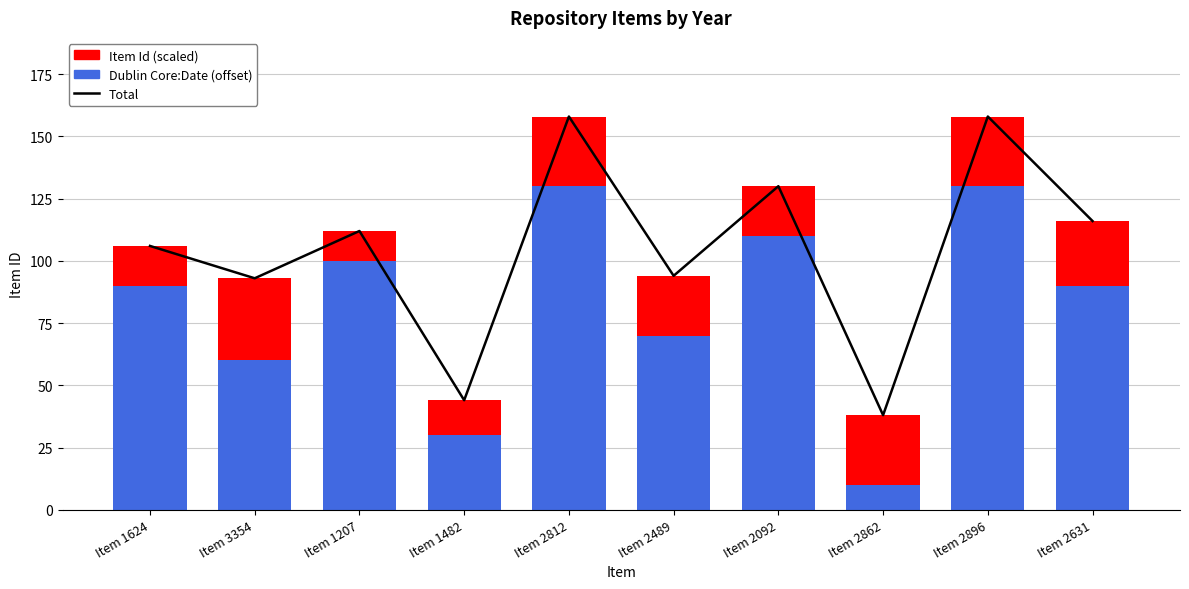

At which label is Dublin Core:Date (offset) closest to 70?

Item 2489